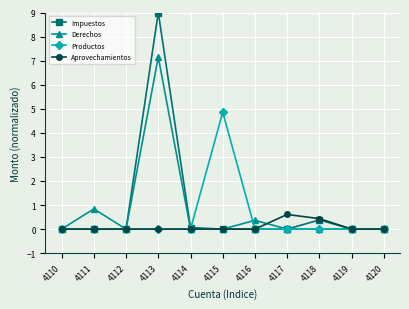

Rank the series by their maximum value, from highest to lowest.

Impuestos, Derechos, Productos, Aprovechamientos